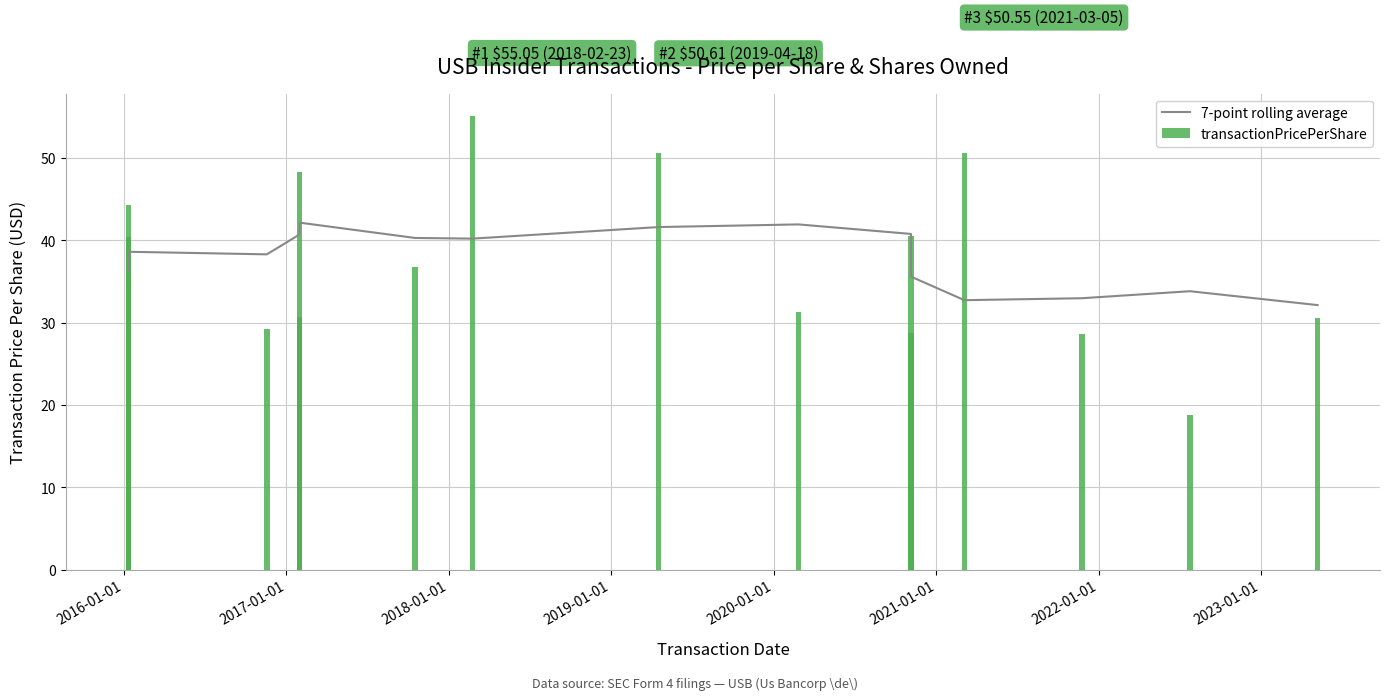

Reading right to left, what are all the values shown in this chart?

7-point rolling average: 32.1	33.8	33.0	32.7	35.6	40.8	41.9	41.6	40.2	40.3	42.1	40.7	38.3	38.6	36.2
transactionPricePerShare: 30.6	18.7	28.6	50.5	40.5	28.7	31.3	50.6	55.0	36.7	48.3	30.7	29.3	44.3	40.4